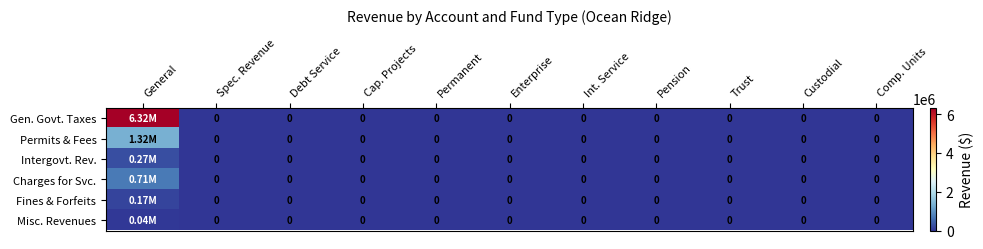

How many data points does each series have?

11